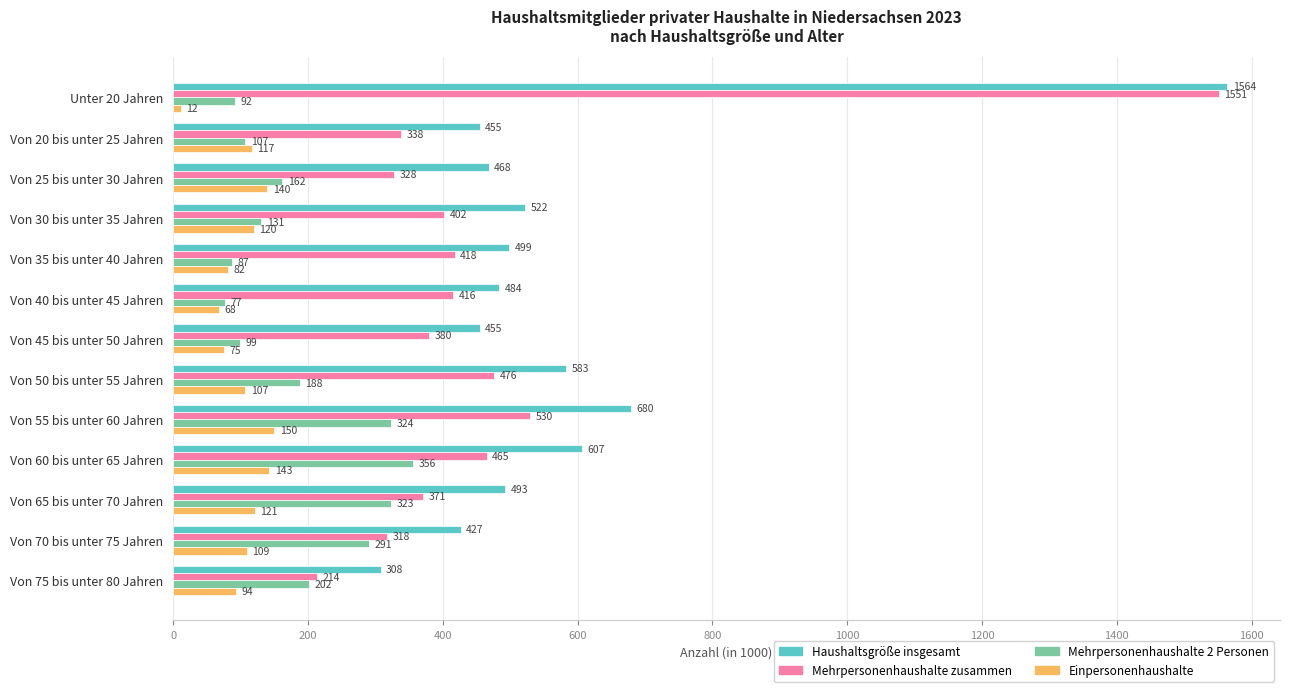

At how many categories does at least one series exceed 300?

13